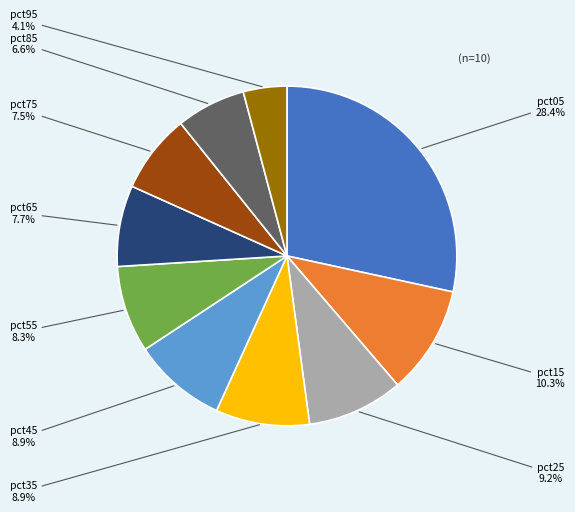

What percentage is NOT represented by pct25?

90.8%